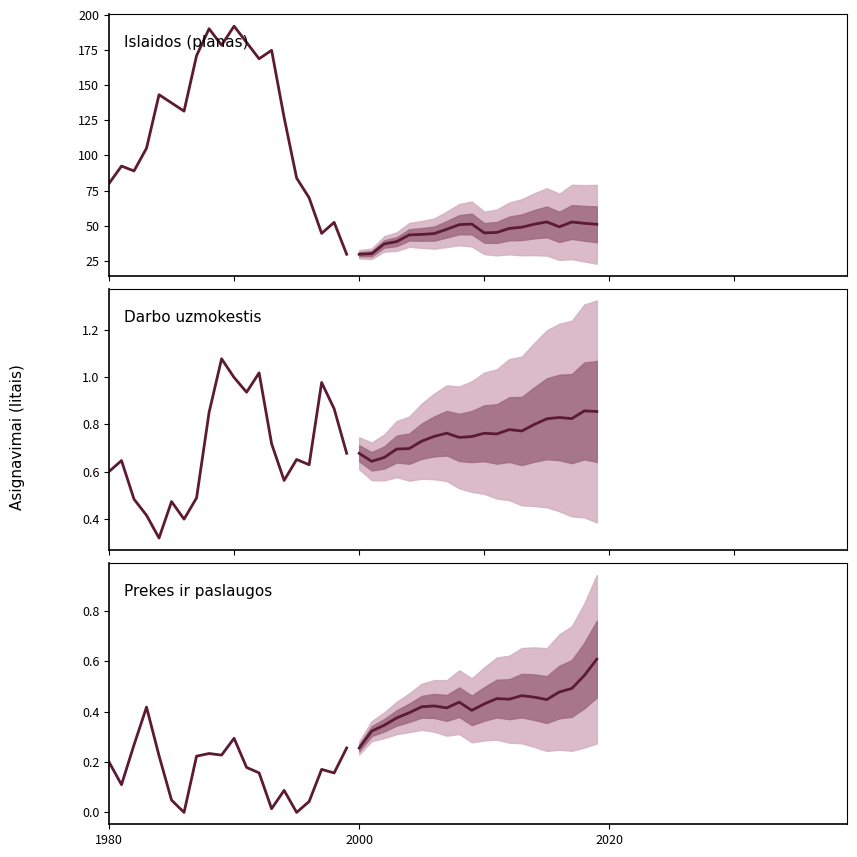

In Projection median, how many points are lower than both neighbors (excluding endpoints)?

4